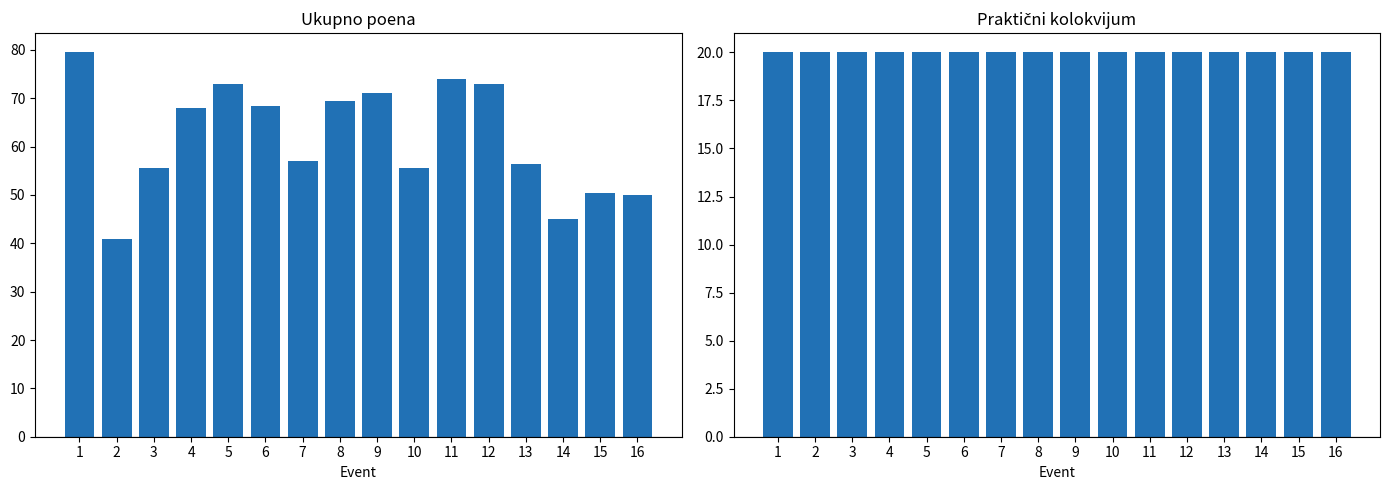

Is it true that Praktični kolokvijum equals 4.3 at 6?

False